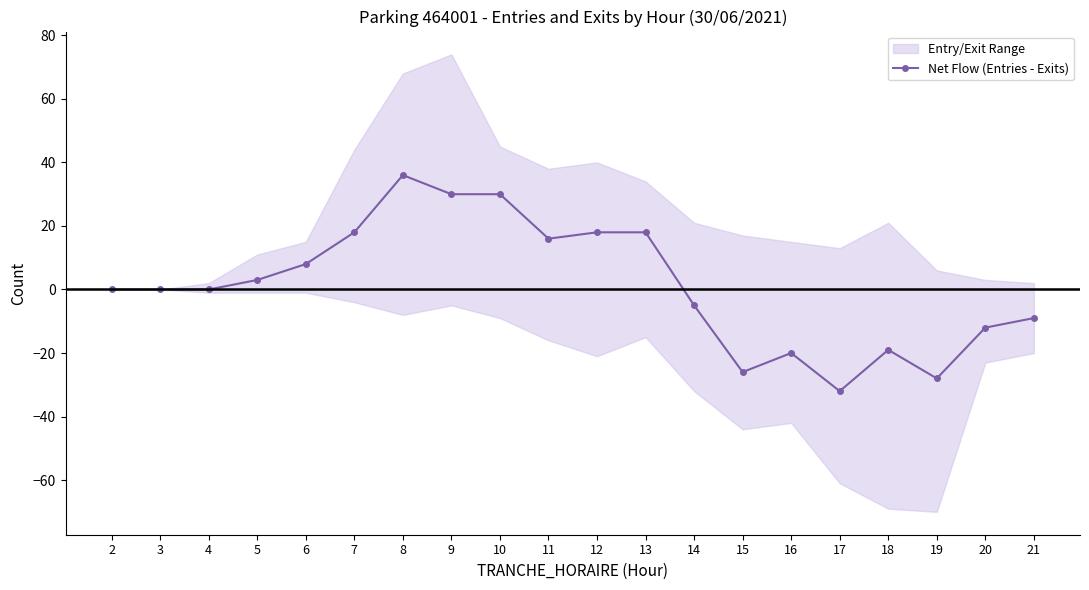

What is the sum of all values?

26